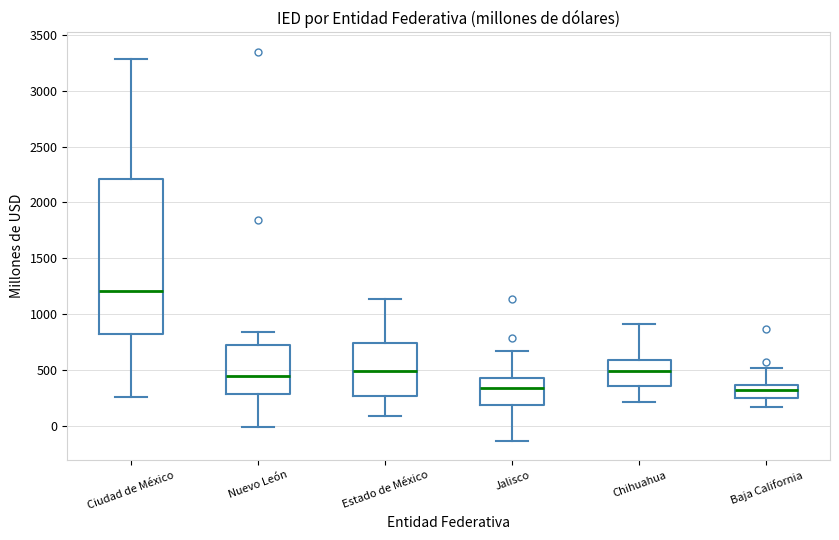

Reading left to right, transcribe this box plot: for each box, give where its median line is, the range the box spans, and where its two whiskers end, as read against the y-axis. The values are not printed on the chart, so give them approximately, as read against the axis.

Ciudad de México: median 1200, box 800 to 2200, whiskers 250 to 3300
Nuevo León: median 450, box 300 to 700, whiskers 0 to 850
Estado de México: median 500, box 250 to 750, whiskers 100 to 1150
Jalisco: median 350, box 200 to 400, whiskers -150 to 650
Chihuahua: median 500, box 350 to 600, whiskers 200 to 900
Baja California: median 300, box 250 to 350, whiskers 150 to 500